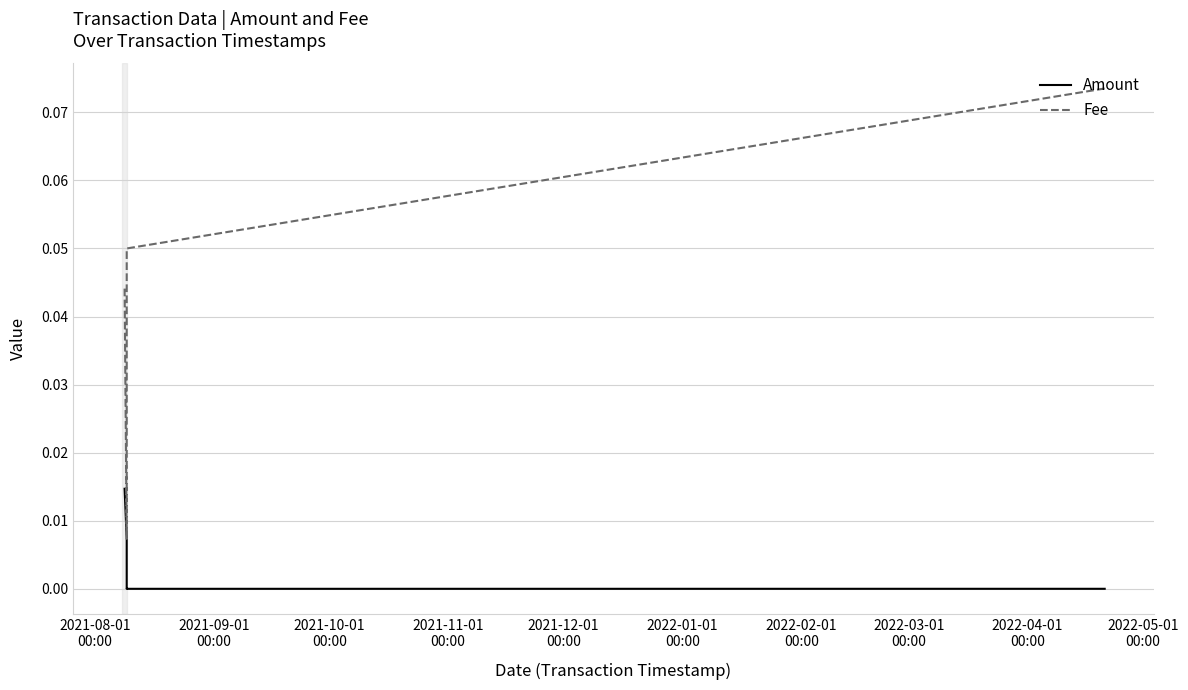

What is the total value across all series at 2021-11-01
00:00?

0.1